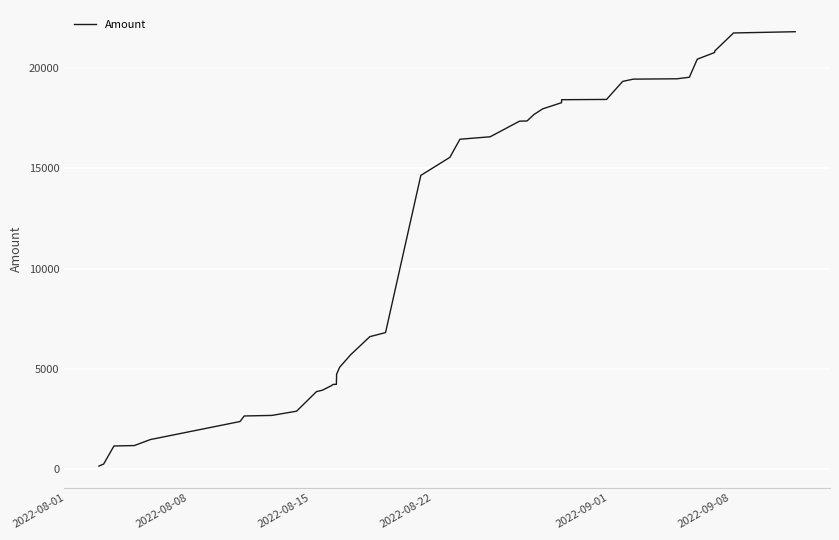

Does the chart display data point markers on the line(s)?

No